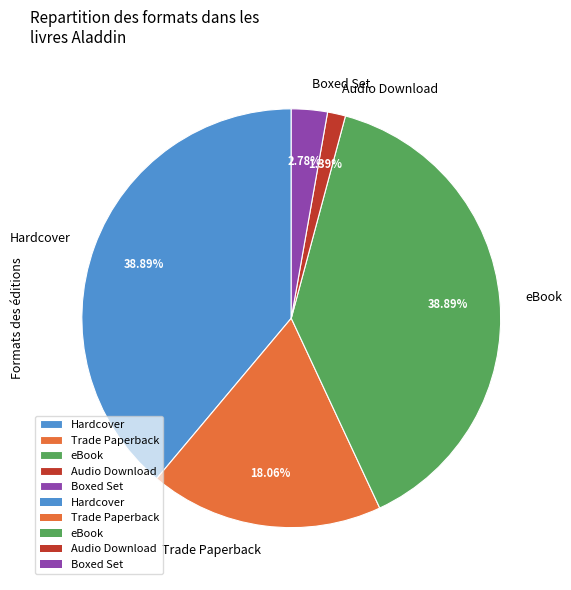

Count the number of slices in the pie.

5